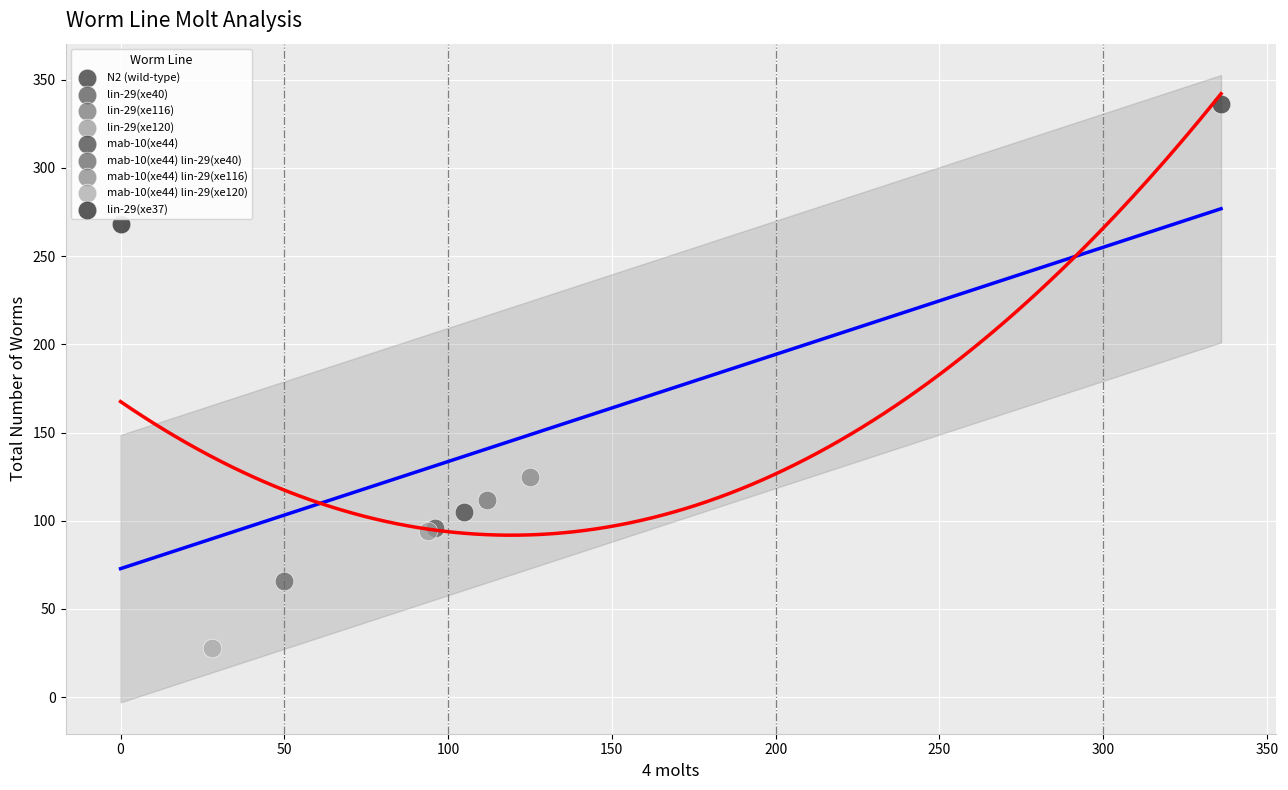

What are all the series names shown in the legend?

N2 (wild-type), lin-29(xe40), lin-29(xe116), lin-29(xe120), mab-10(xe44), mab-10(xe44) lin-29(xe40), mab-10(xe44) lin-29(xe116), mab-10(xe44) lin-29(xe120), lin-29(xe37)